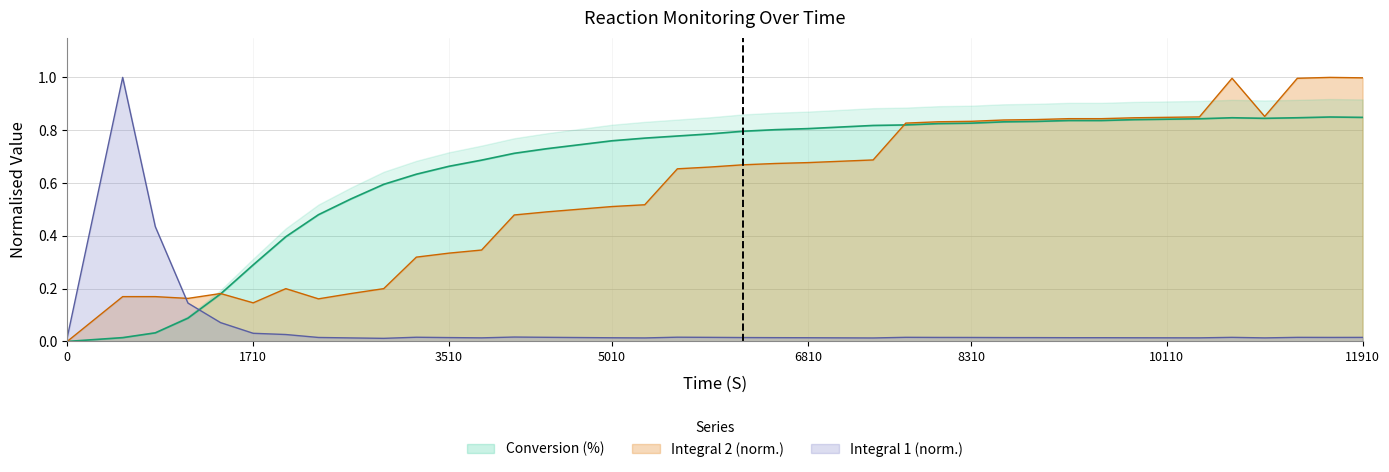

What are all the series names shown in the legend?

Conversion (%), Integral 1, Integral 2